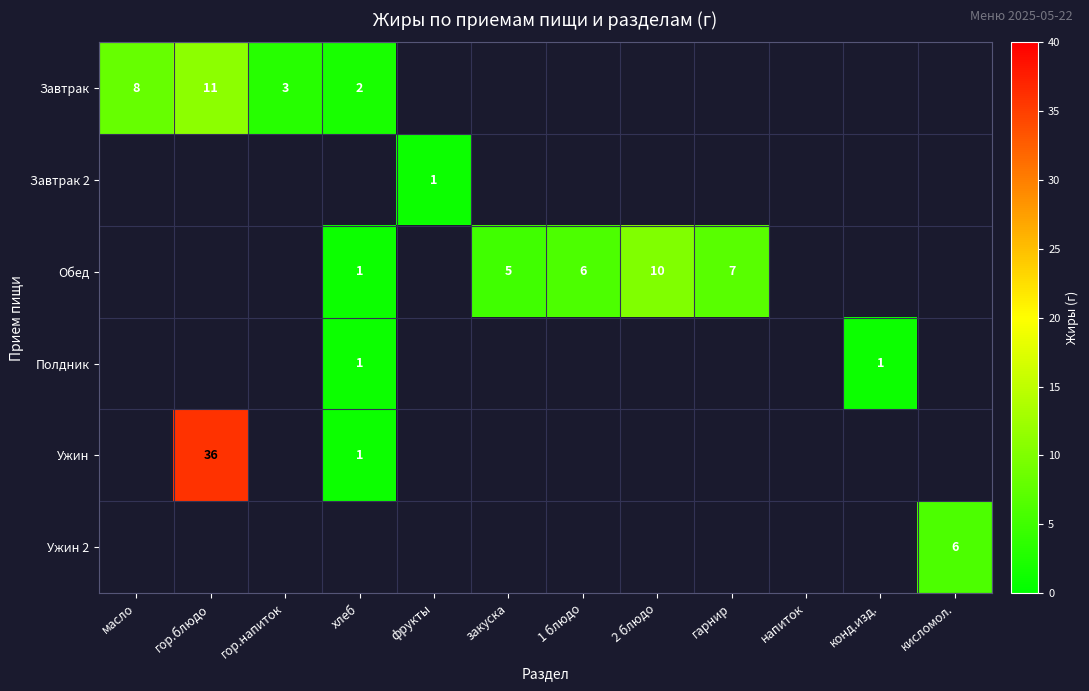

Is it true that Полдник equals 1.4 at хлеб?

False